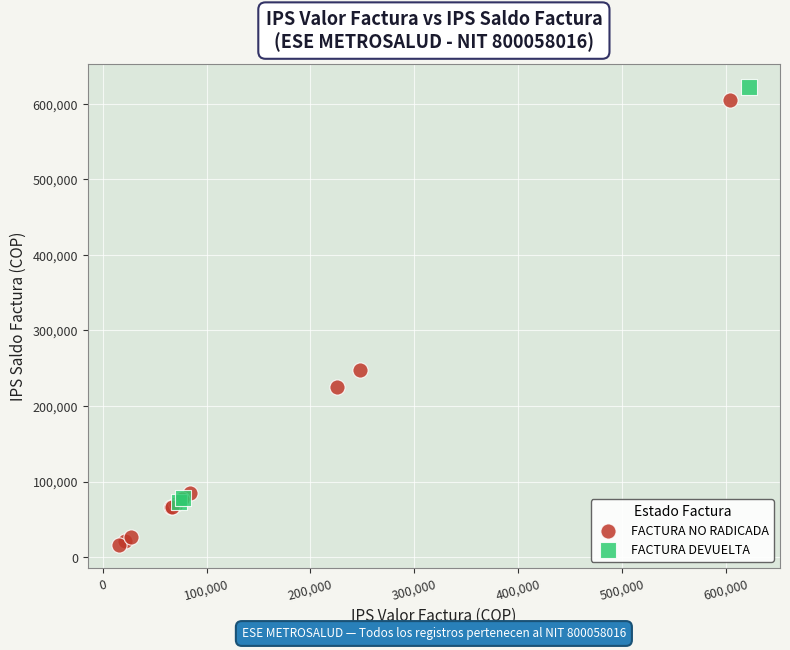

Which series has the largest Y range (max minus min)?

FACTURA NO RADICADA